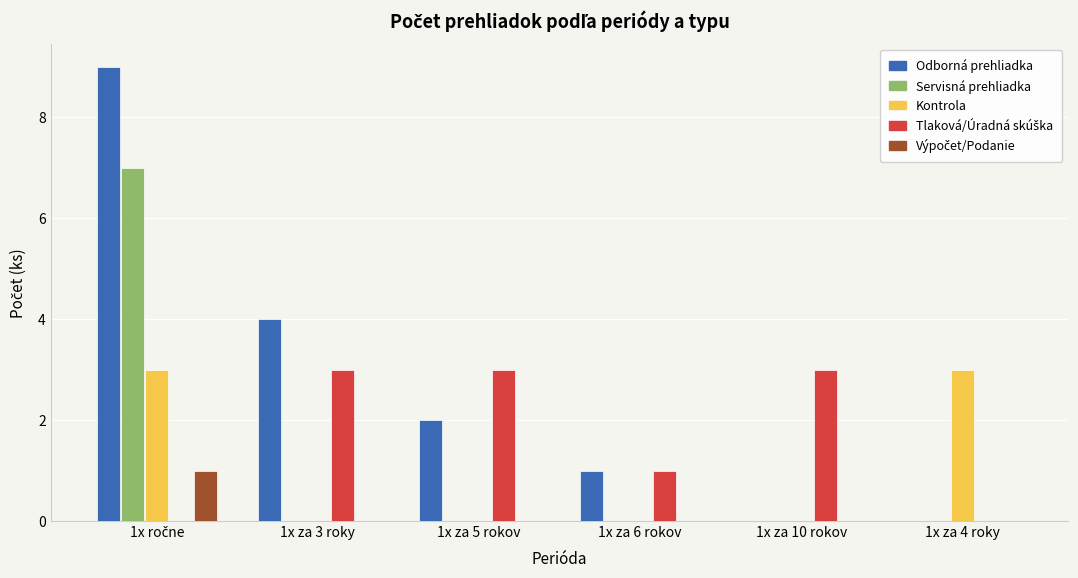

The Kontrola series shows 2 at 1x za 4 roky. True or false?

False